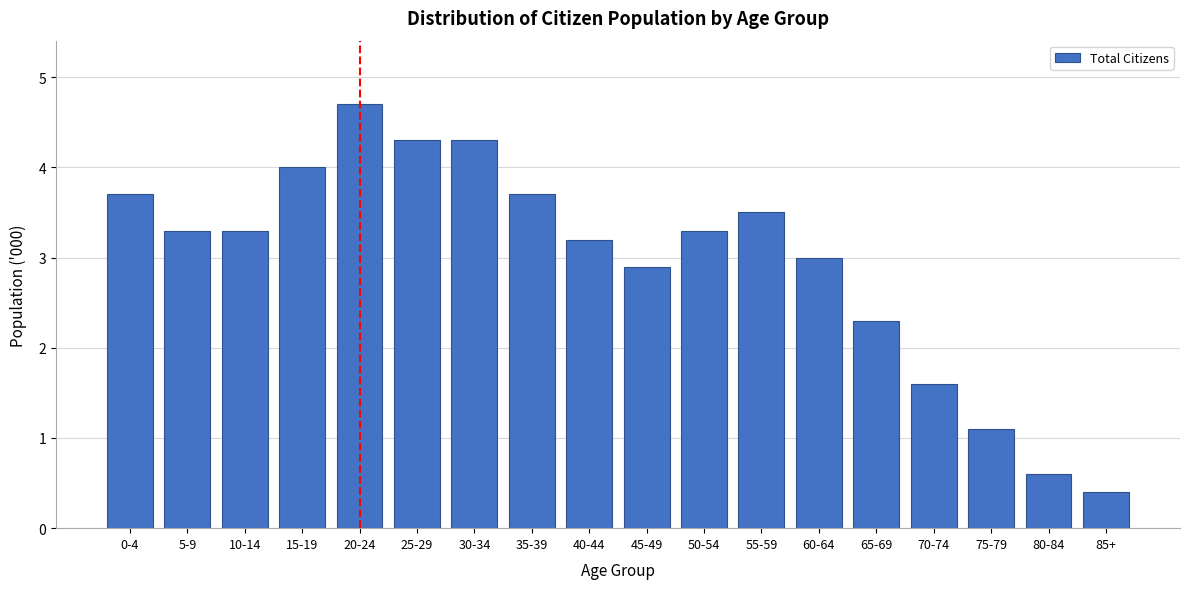

Reading left to right, what are all the values shown in this chart?

3.7	3.3	3.3	4.0	4.7	4.3	4.3	3.7	3.2	2.9	3.3	3.5	3.0	2.3	1.6	1.1	0.6	0.4